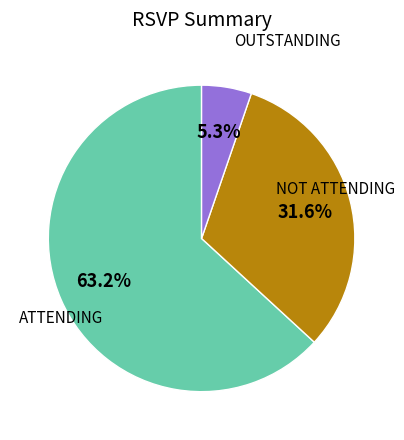

To the nearest percent, what is the average slice percentage?

33%